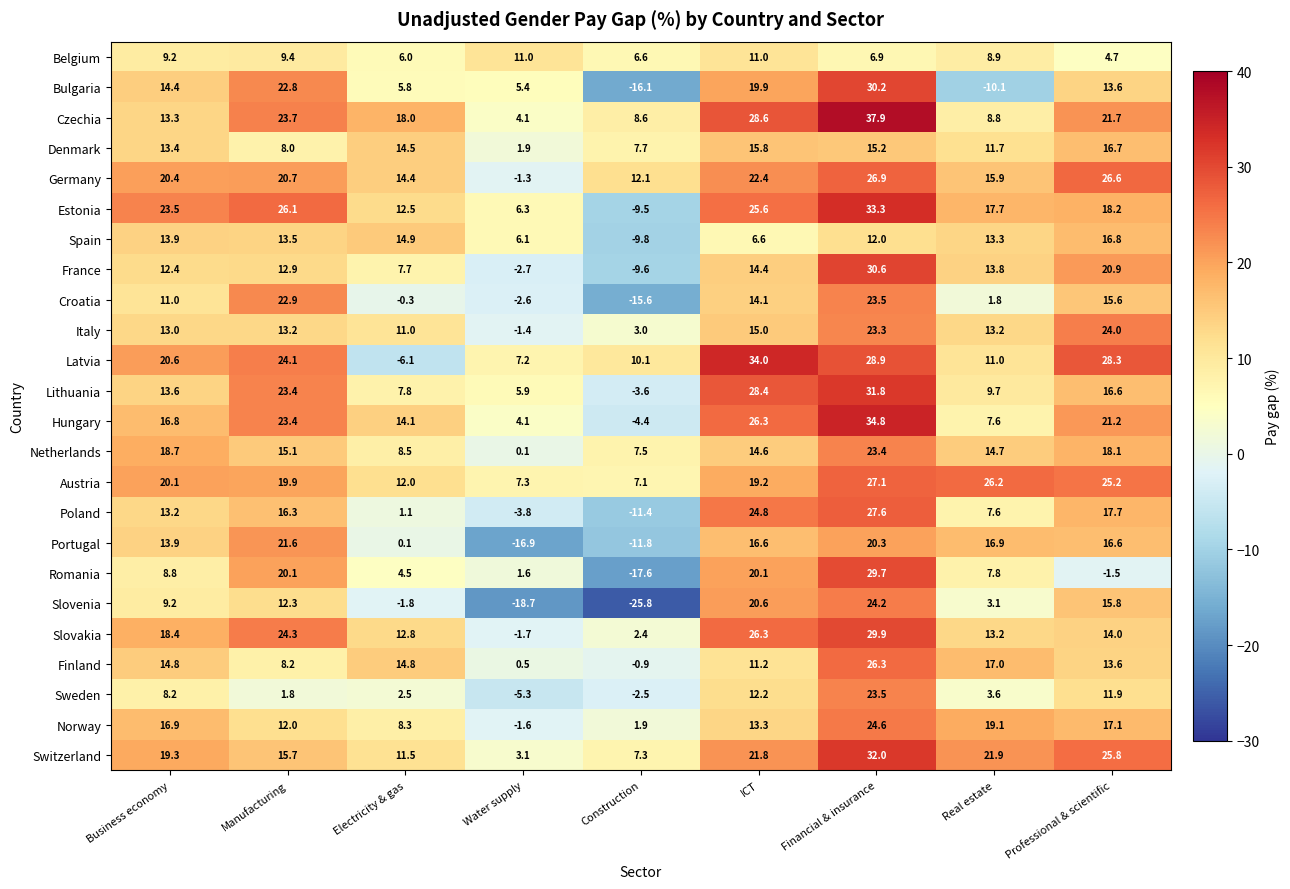

Which category has the highest value across all series?

Financial & insurance